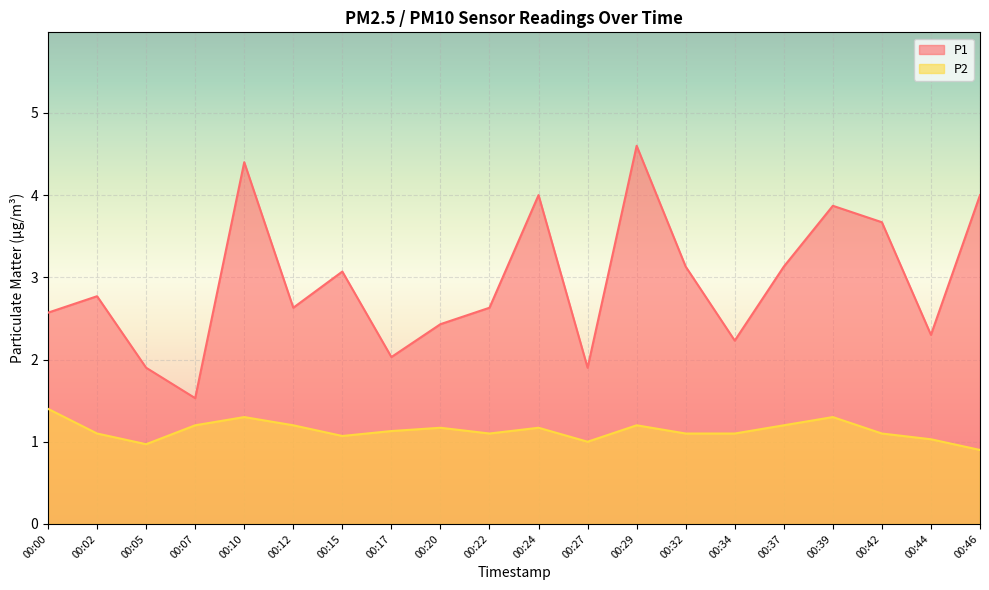

How many data points in P1 are above 2?

17